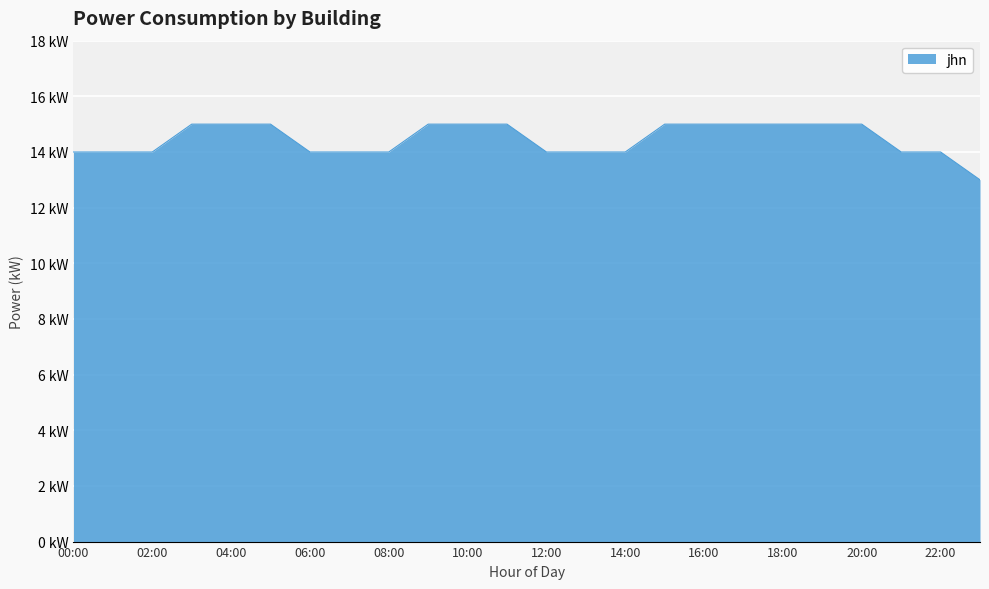

Does the chart display data point markers on the line(s)?

No